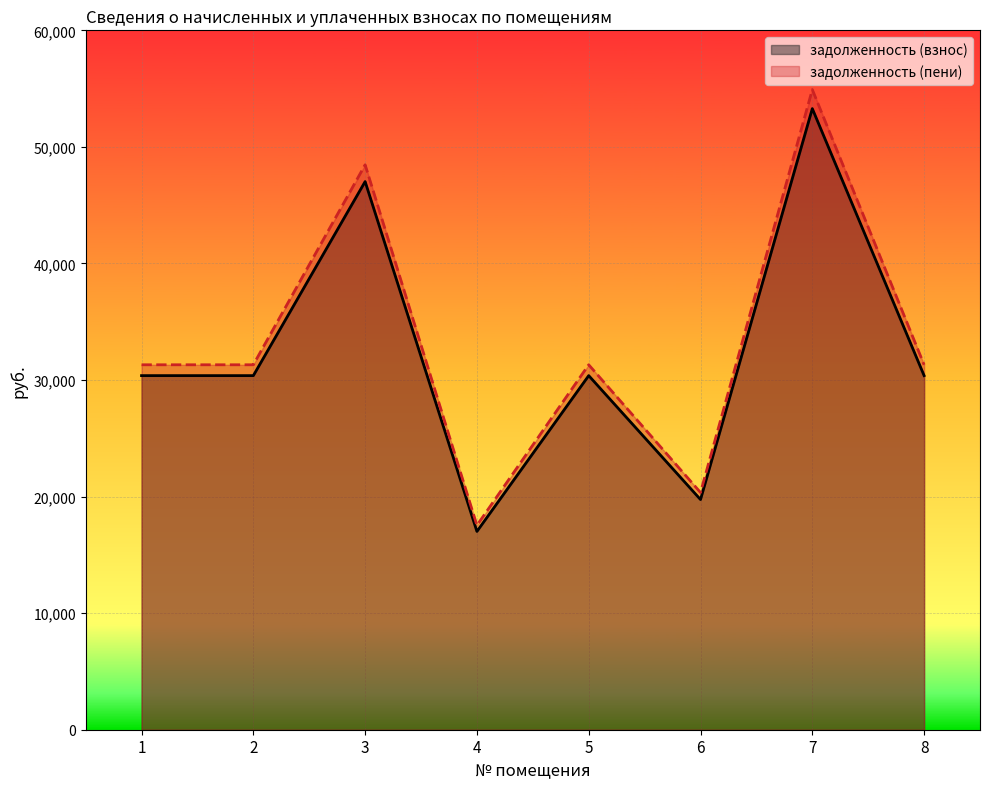

Rank the series by their average value, from lowest to highest.

задолженность (взнос), задолженность (пени)